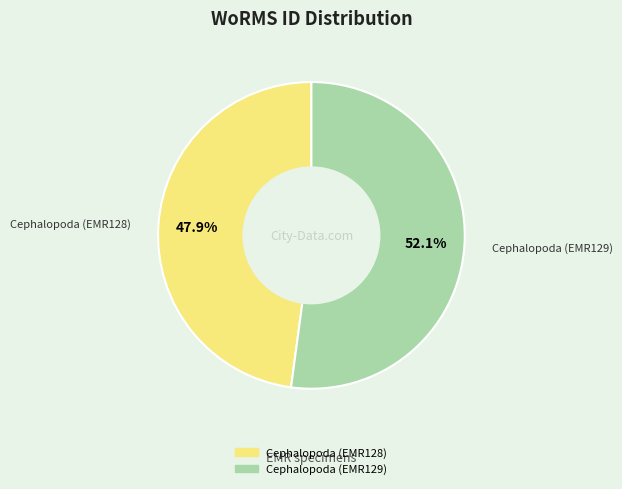

To the nearest percent, what percentage of the pie is Cephalopoda (EMR128)?

48%